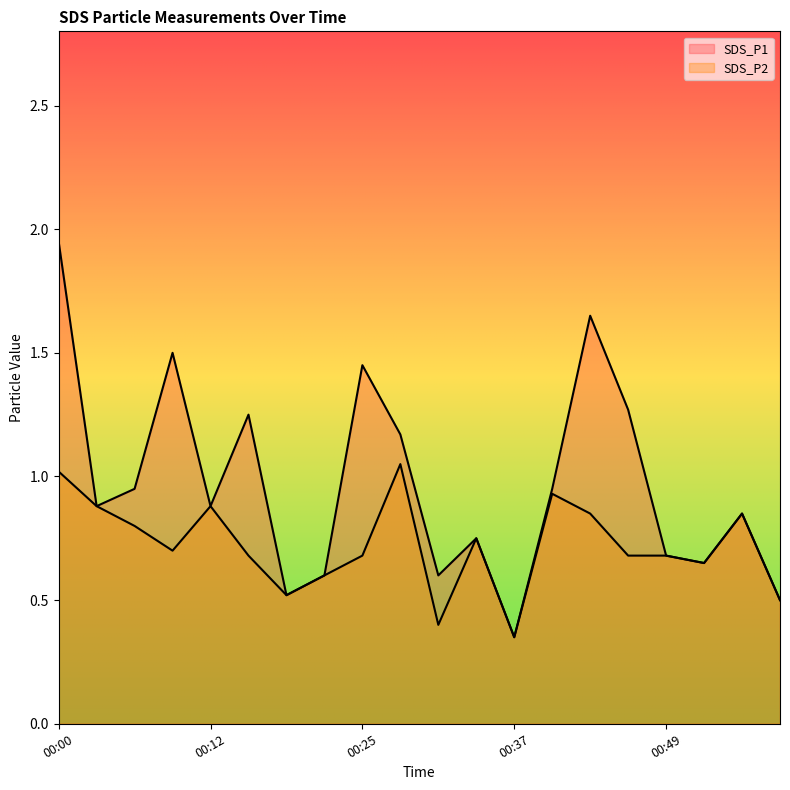

True or false: SDS_P1 and SDS_P2 cross at least once.

False